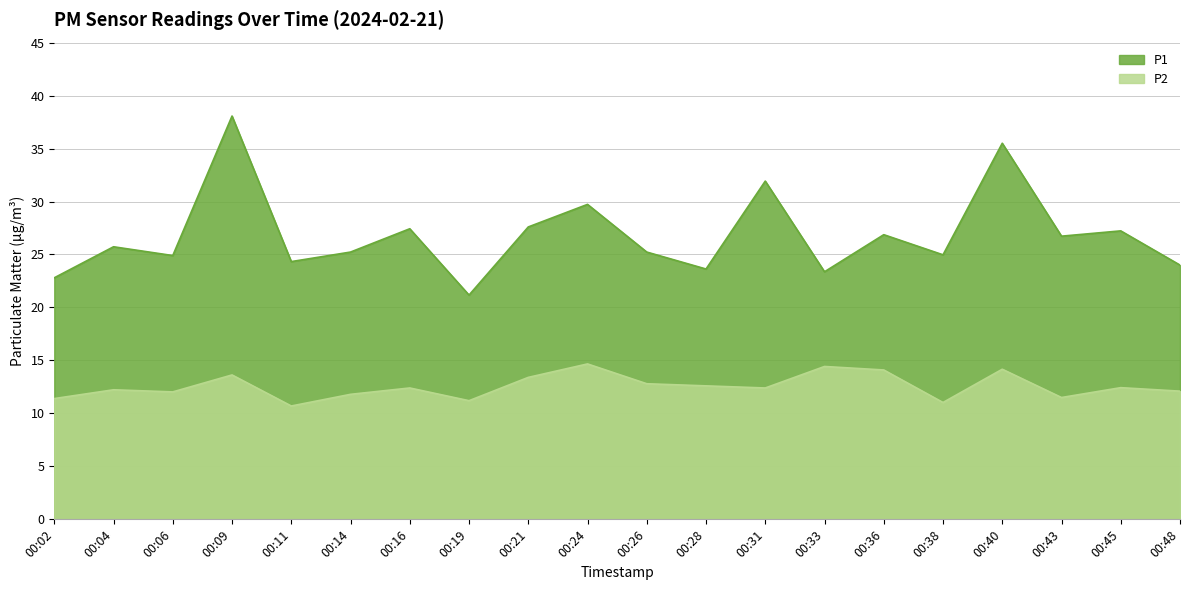

True or false: P1 and P2 cross at least once.

False